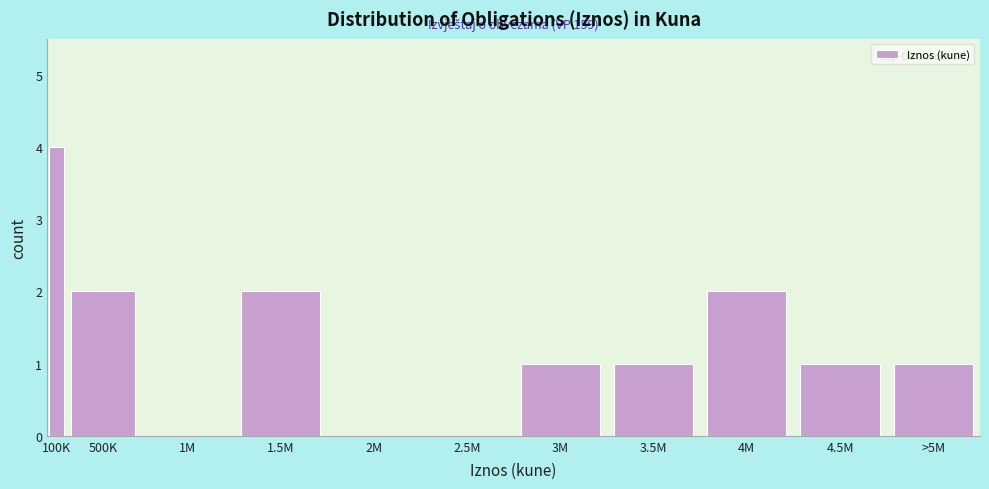

Reading right to left, what are all the values shown in this chart?

>5M=1	4.5M=1	4M=2	3.5M=1	3M=1	2.5M=0	2M=0	1.5M=2	1M=0	500K=2	100K=4